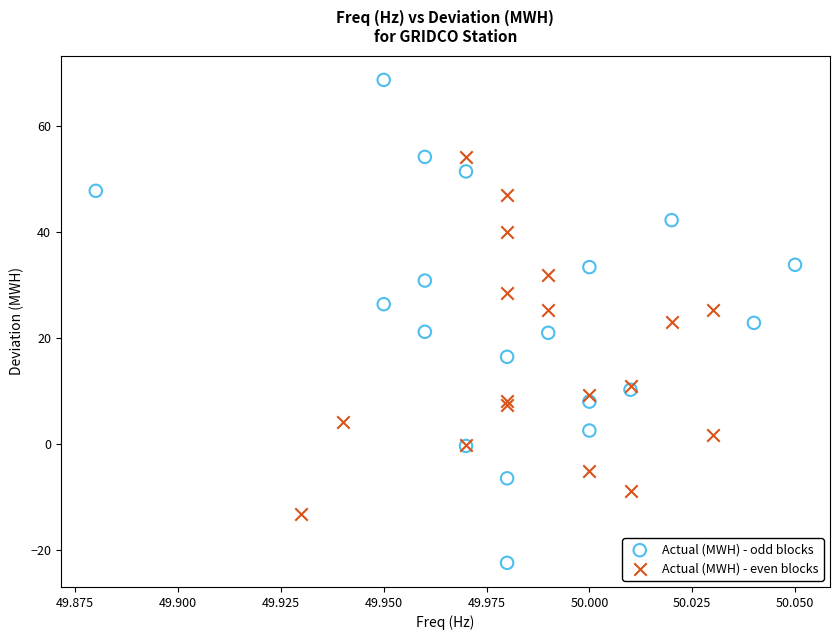

Which series has the widest spread of Y values?

Actual (MWH) - odd blocks